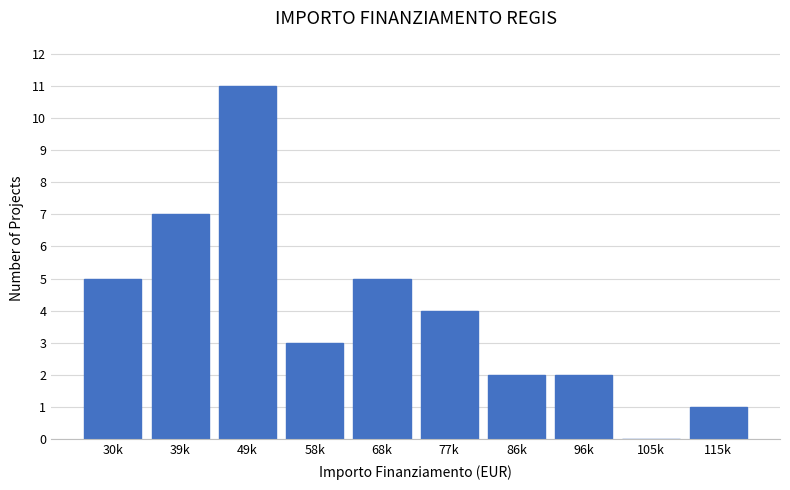

Reading left to right, transcribe all the data shown in this chart.

30k=5	39k=7	49k=11	58k=3	68k=5	77k=4	86k=2	96k=2	105k=0	115k=1